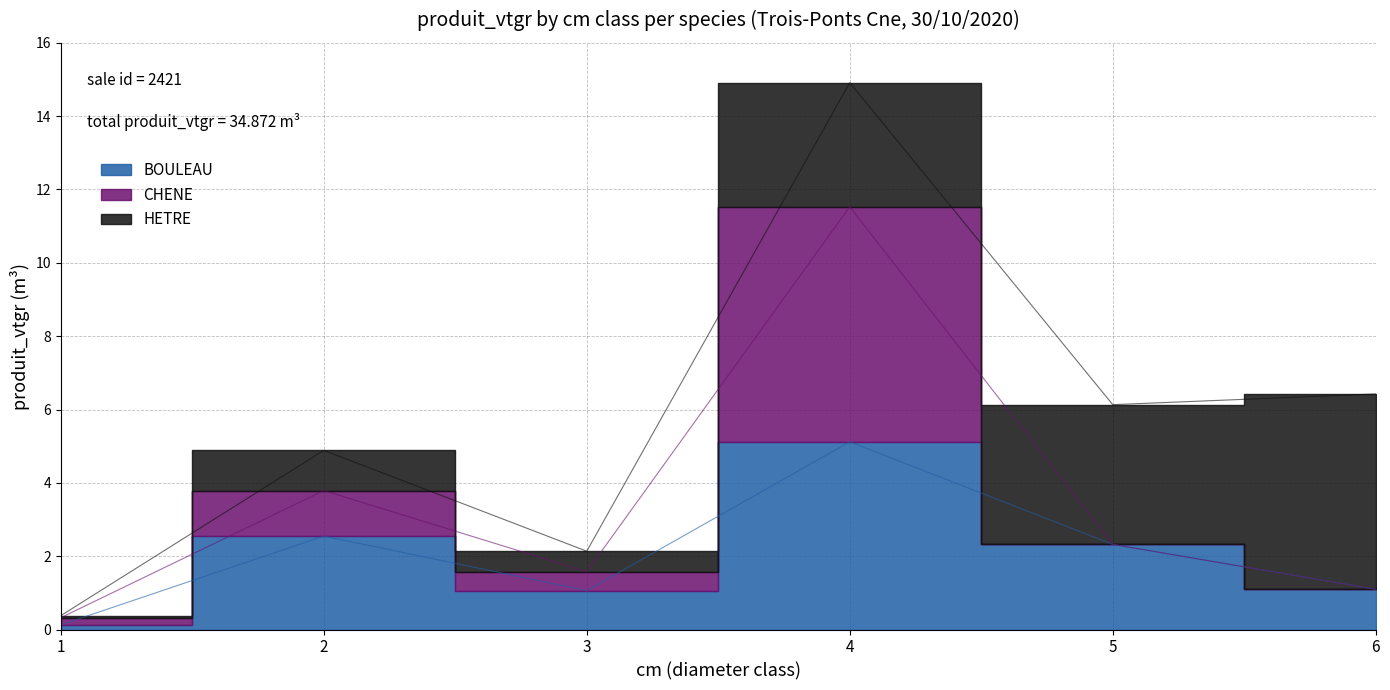

What is the minimum value shown in the chart?

0.1